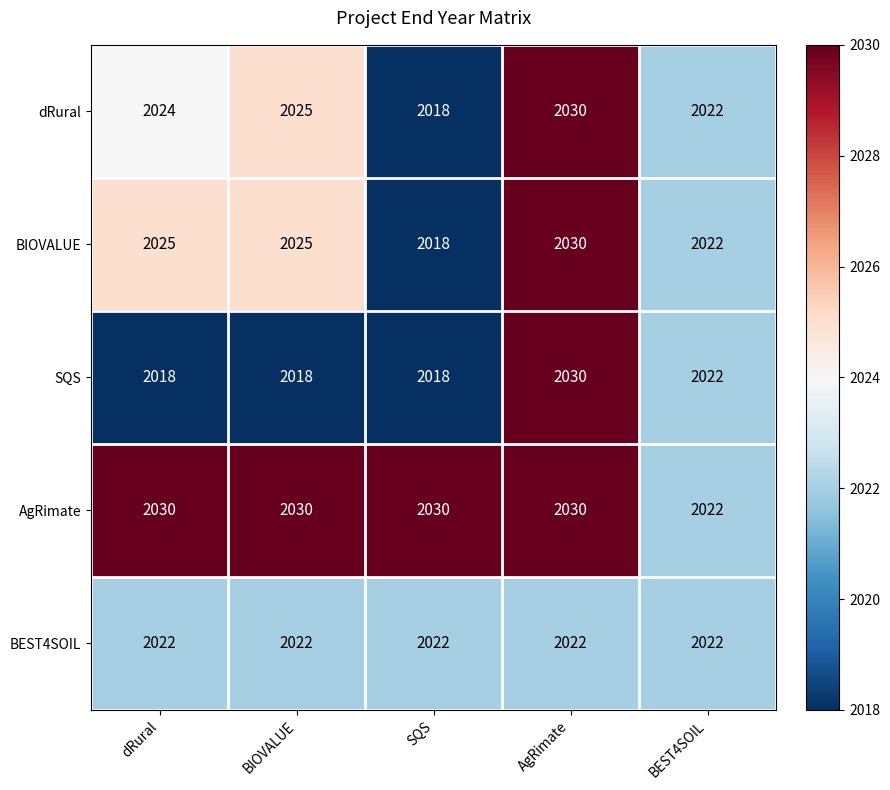

The value of BEST4SOIL at BIOVALUE is 1359. True or false?

False